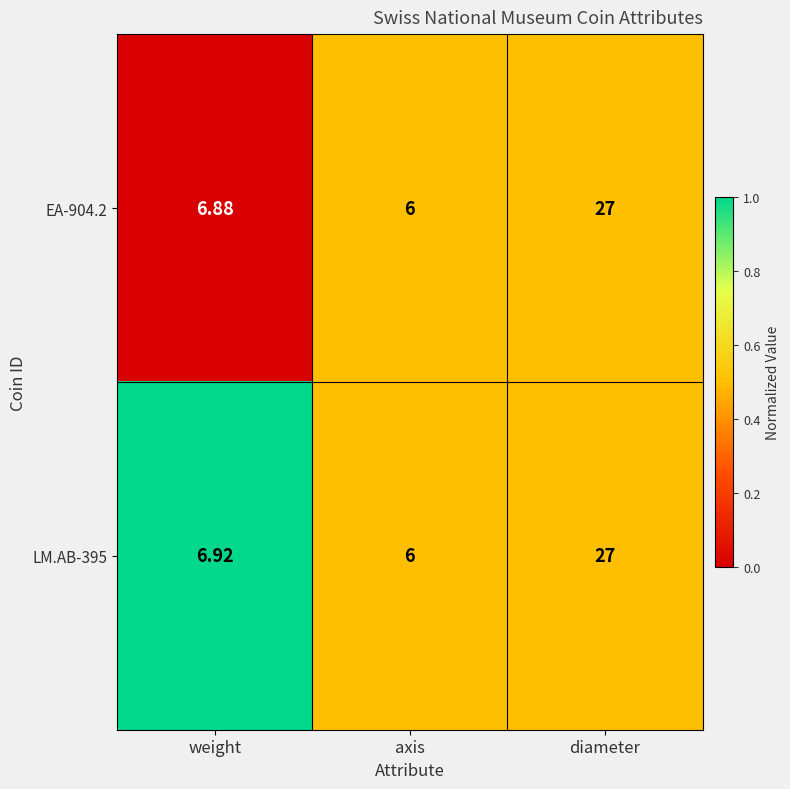

At which label is LM.AB-395 closest to 16?

weight